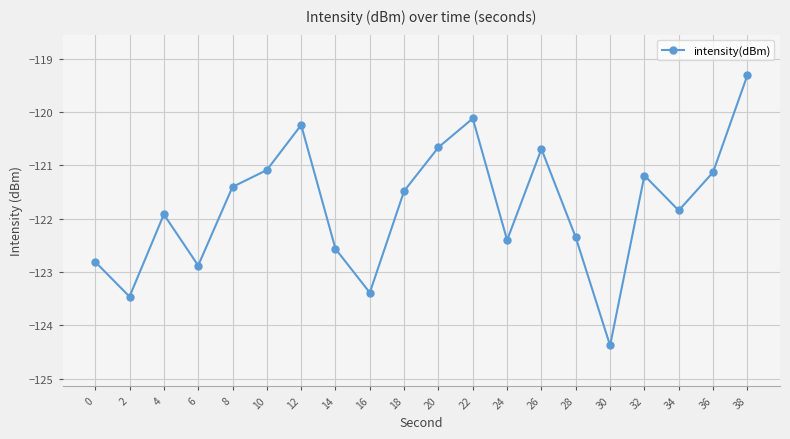

Is it true that the value at 34 is -121.8?

True